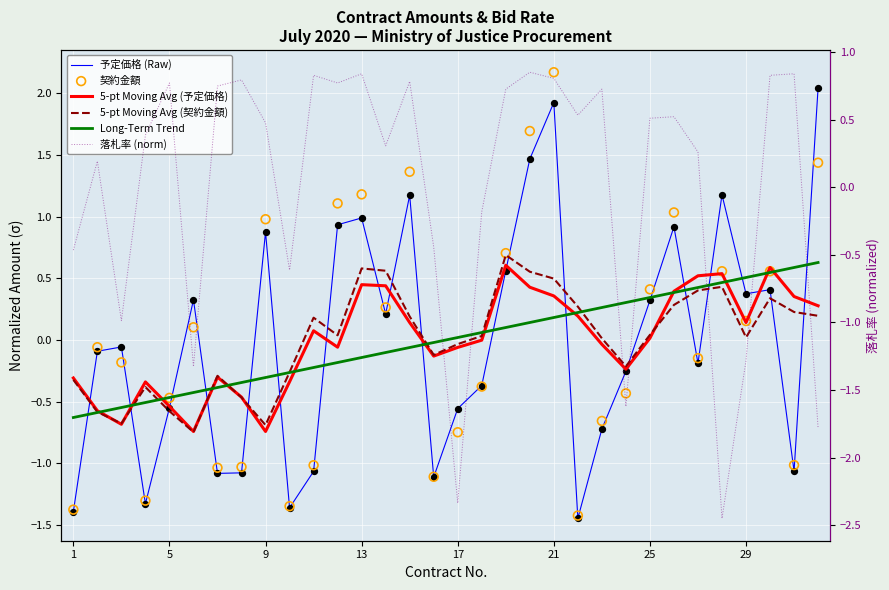

Which series contains the highest Y value?

契約金額